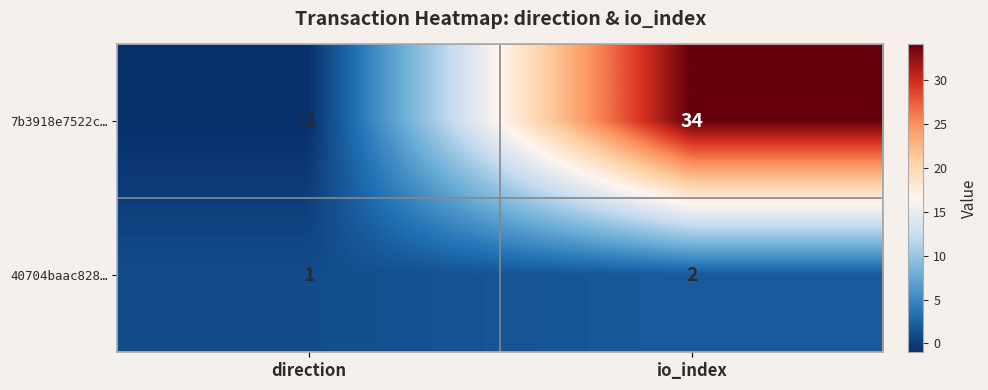

Reading left to right, what are all the values shown in this chart?

7b3918e7522c…: -1	34
40704baac828…: 1	2